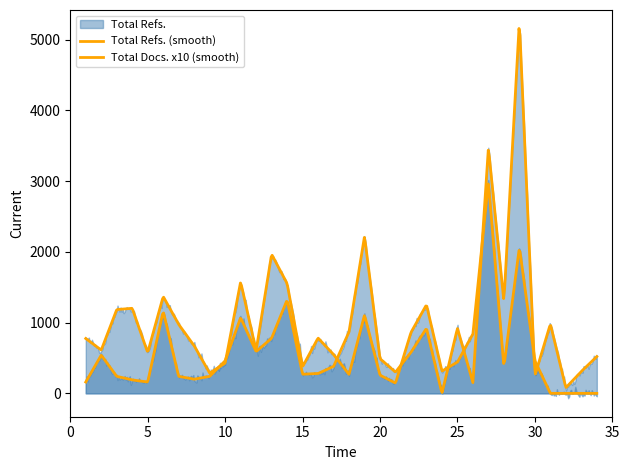

True or false: Total Docs. (3years) and Total Refs. cross at least once.

True